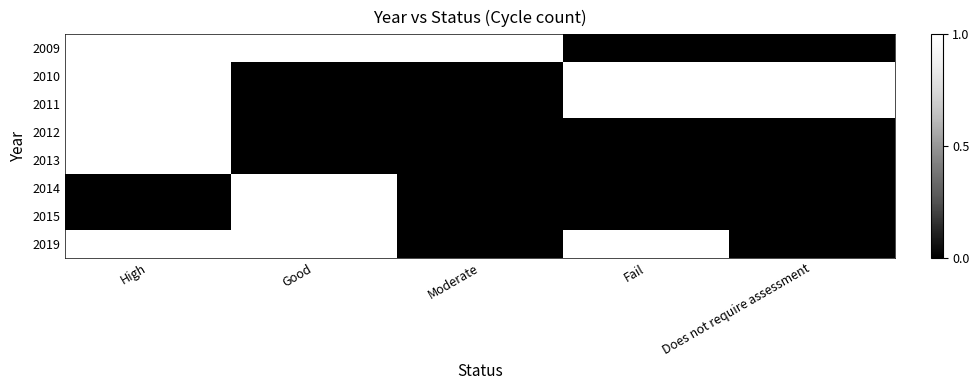

Which series has the largest total across all categories?

2009